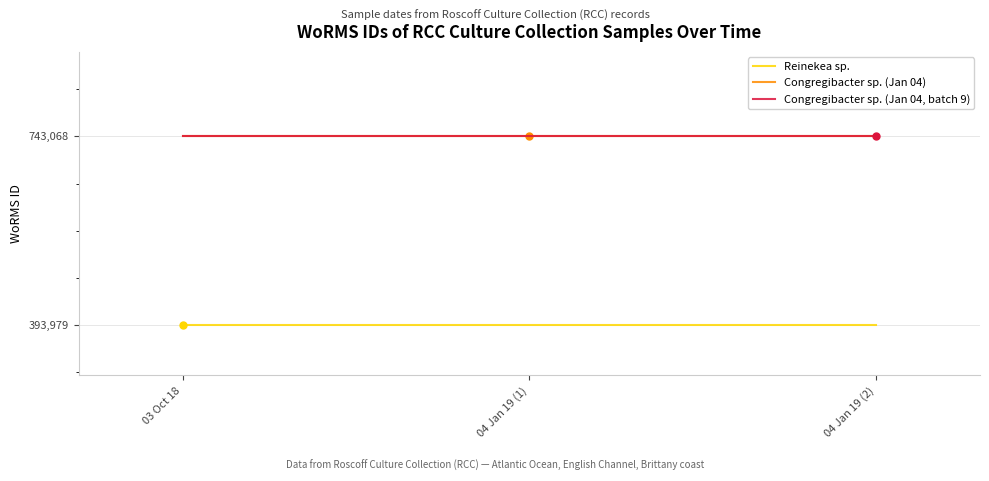

Does the chart have visible grid lines?

Yes